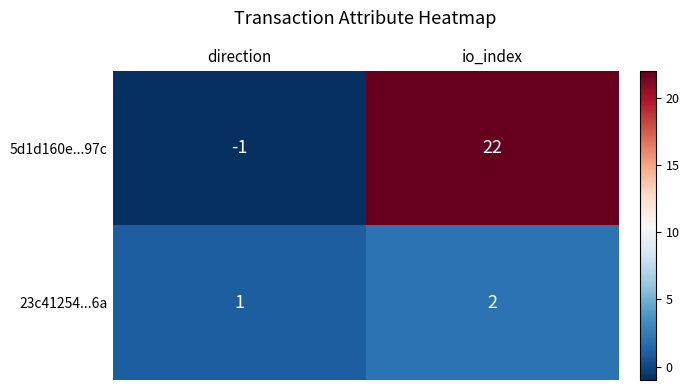

What is the sum of the 23c41254...6a values at io_index and direction?

3